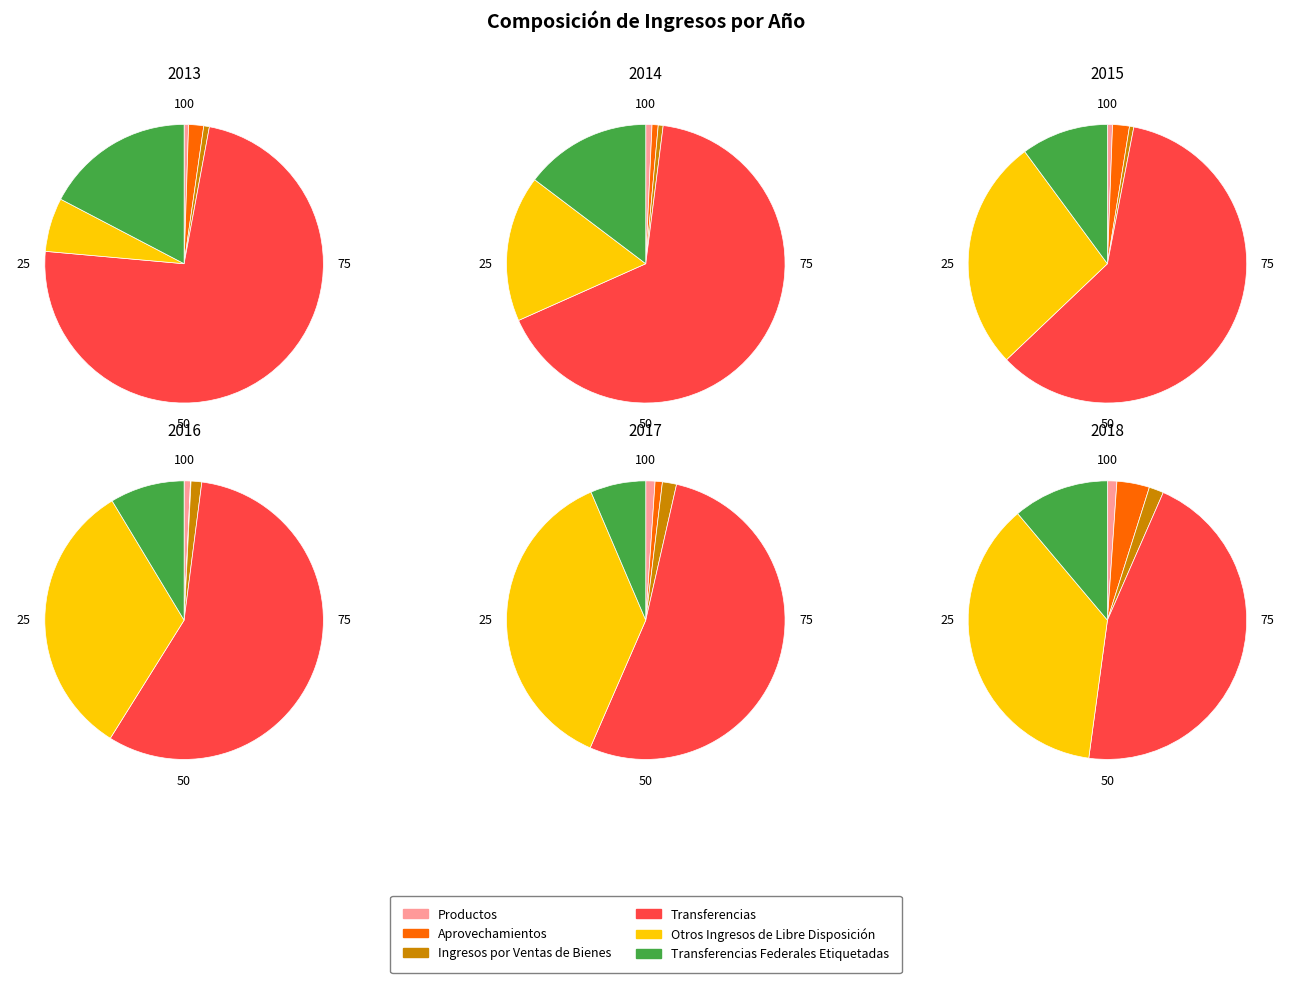

Which series has the widest spread of values?

Transferencias